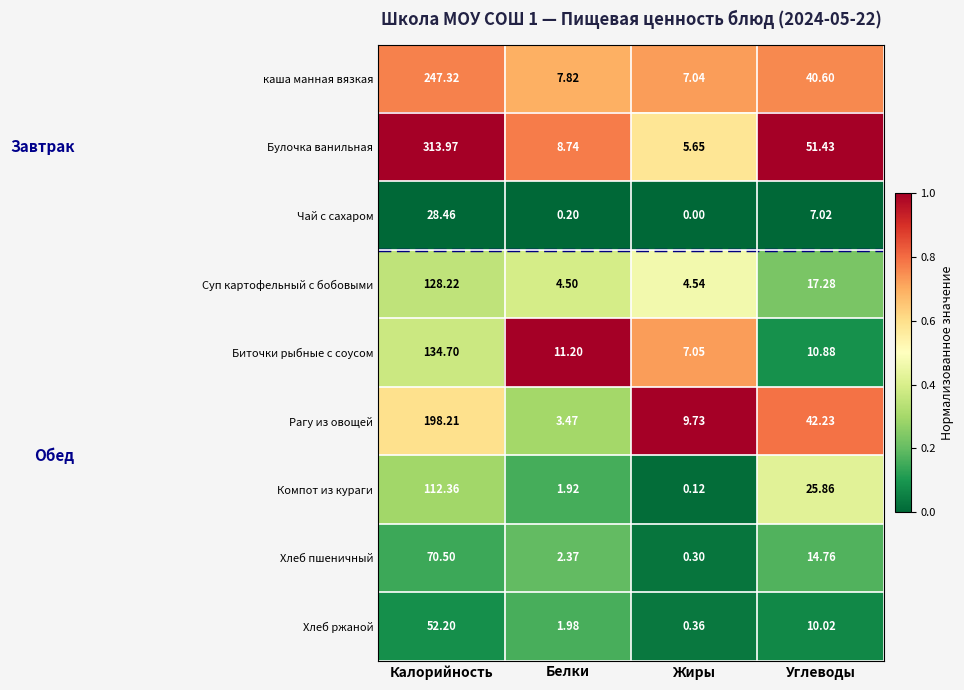

At which category does the chart reach its minimum across all series?

Жиры